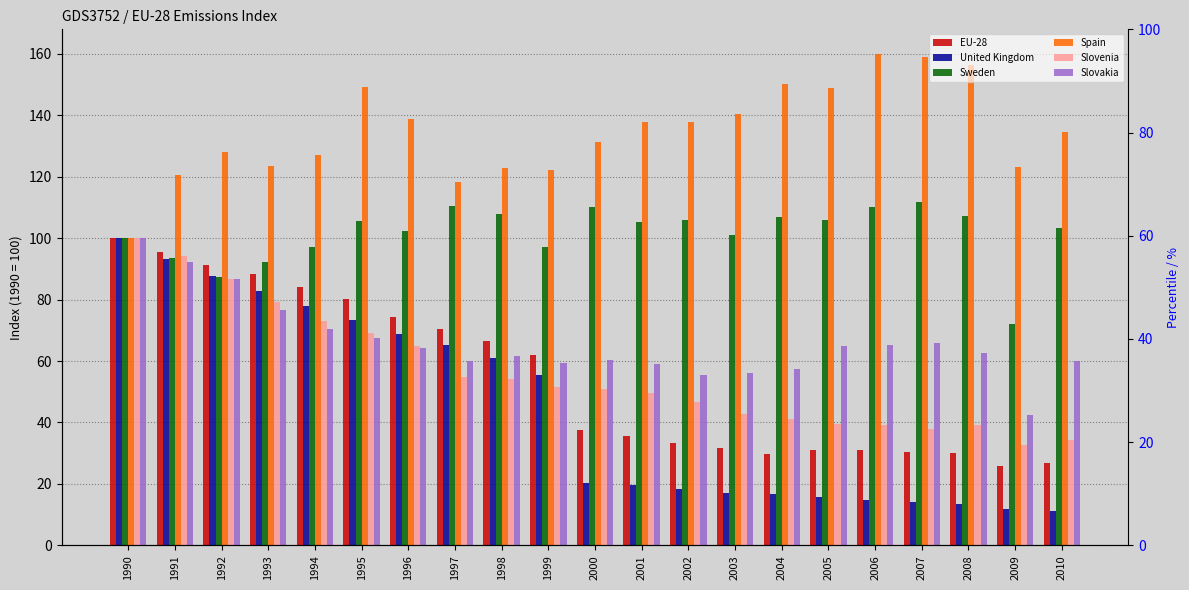

At 2000, list the series in order from largest to smallest.

Spain, Sweden, Slovakia, Slovenia, EU-28, United Kingdom